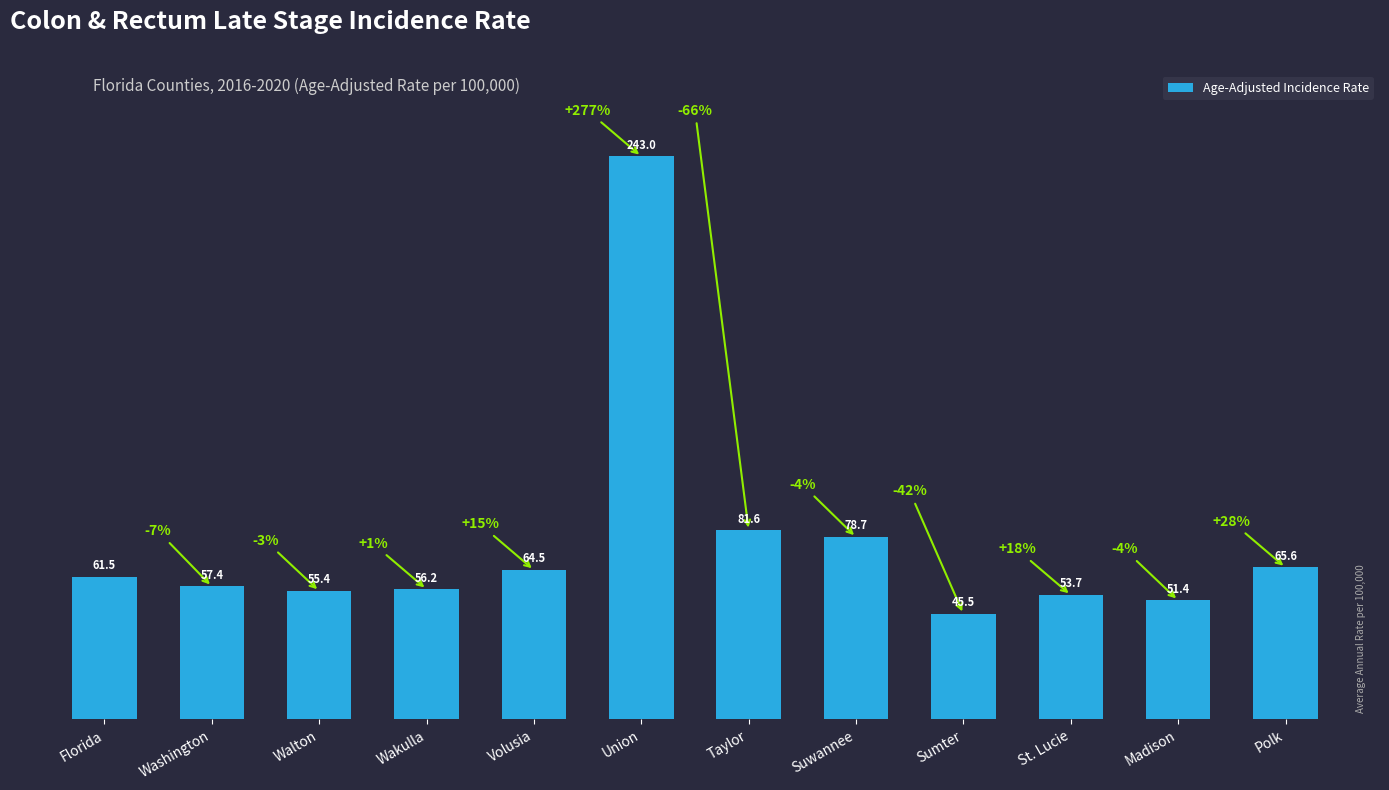

List the labels in order of value, smallest first.

Sumter, Madison, St. Lucie, Walton, Wakulla, Washington, Florida, Volusia, Polk, Suwannee, Taylor, Union